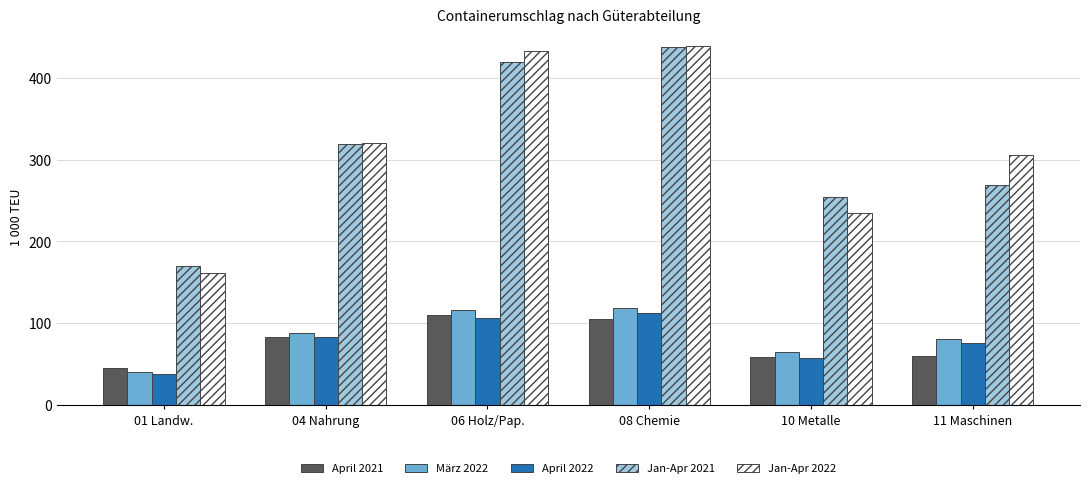

Between 04 Nahrung and 06 Holz/Pap., which series saw the biggest shift?

Jan-Apr 2022